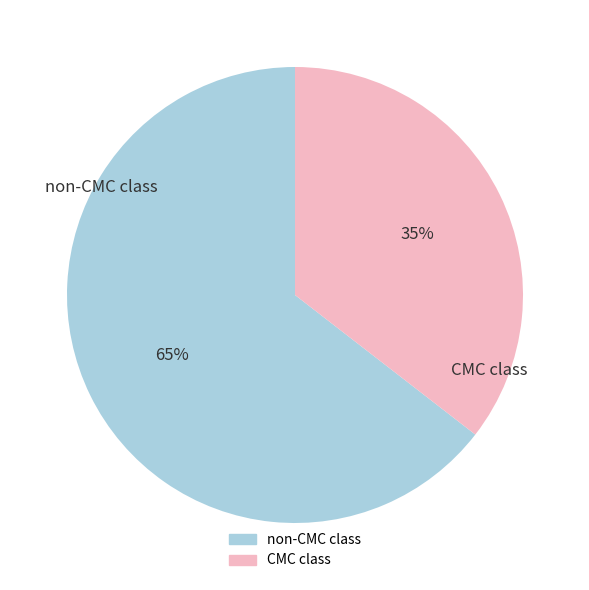

To the nearest percent, what is the average slice percentage?

50%